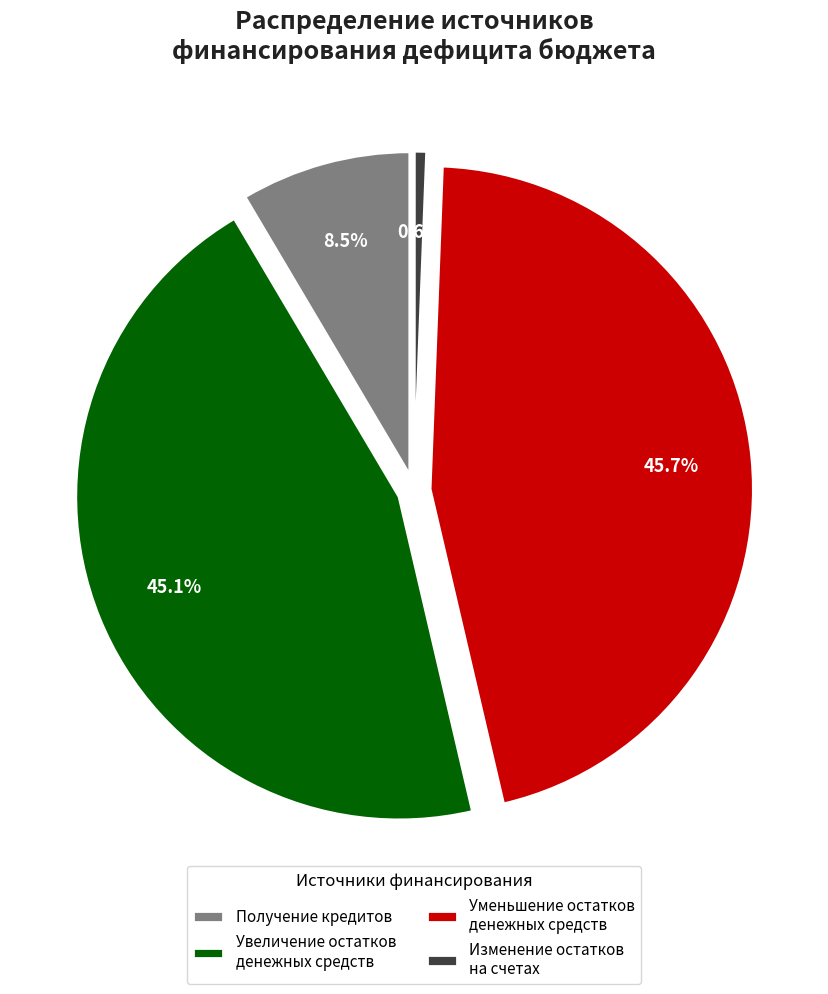

Is there any slice that represents more than half of the pie?

No